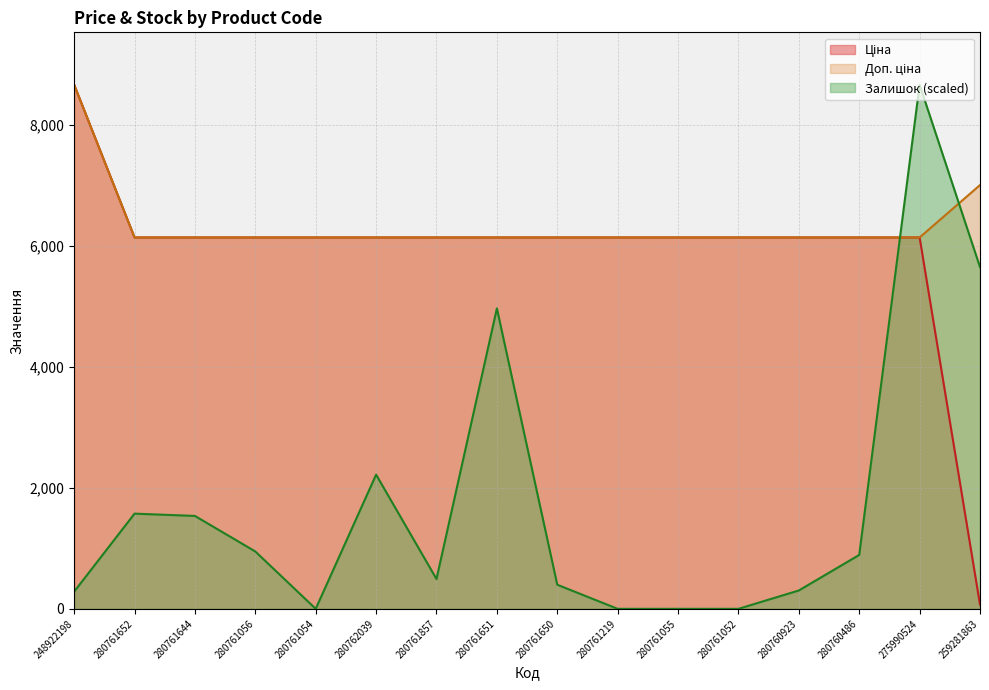

Which series has the largest range (max minus min)?

Залишок